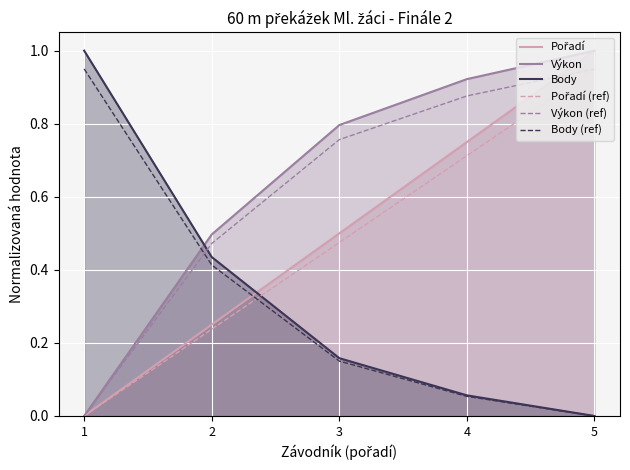

Which series has the widest spread of values?

Pořadí